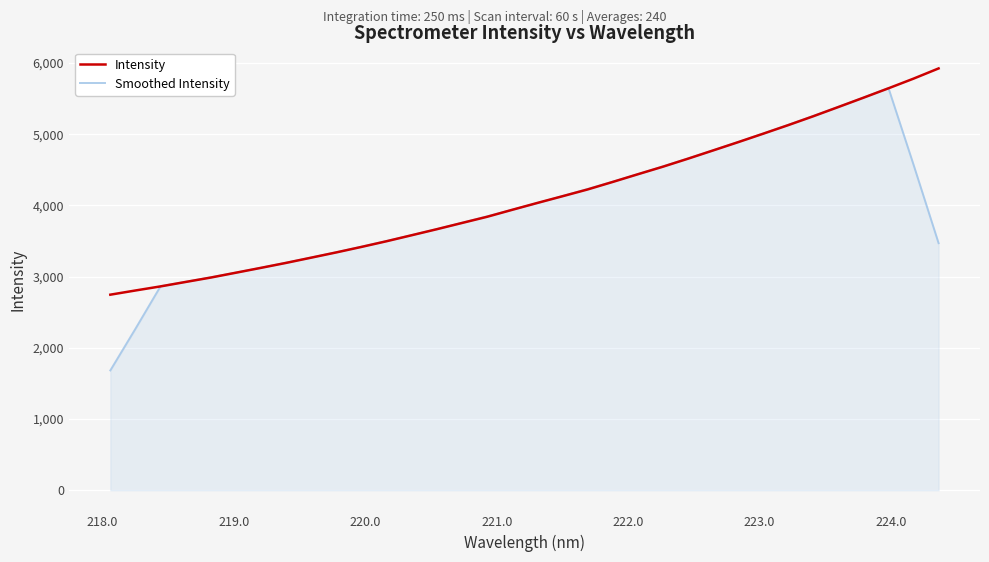

Rank the series by their maximum value, from highest to lowest.

Intensity, Smoothed Intensity